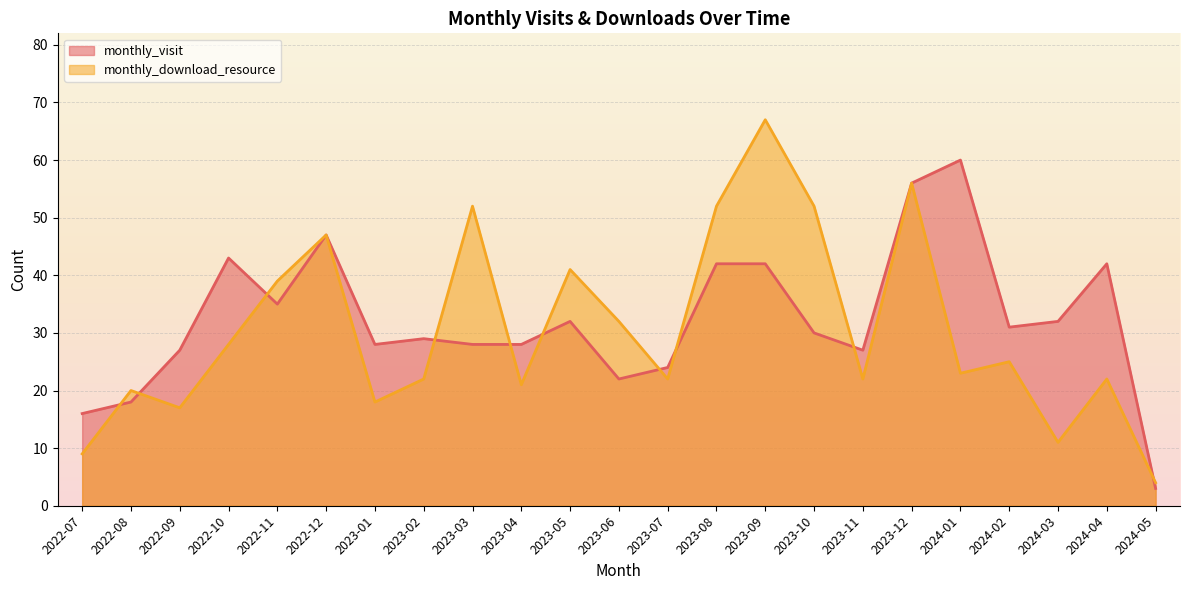

The monthly_visit series shows 44 at 2023-05. True or false?

False